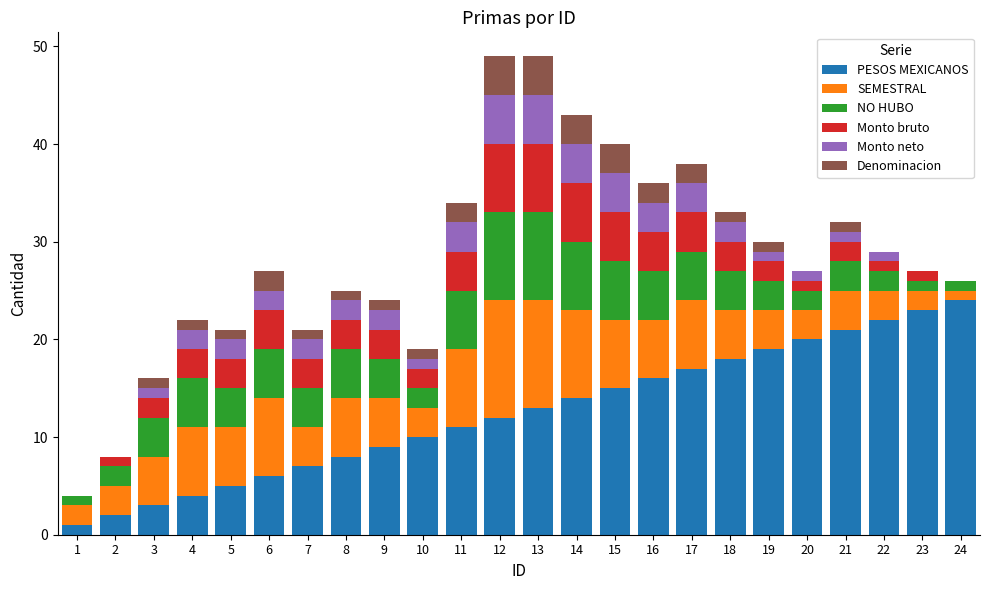

Does the chart contain stacked bars?

Yes